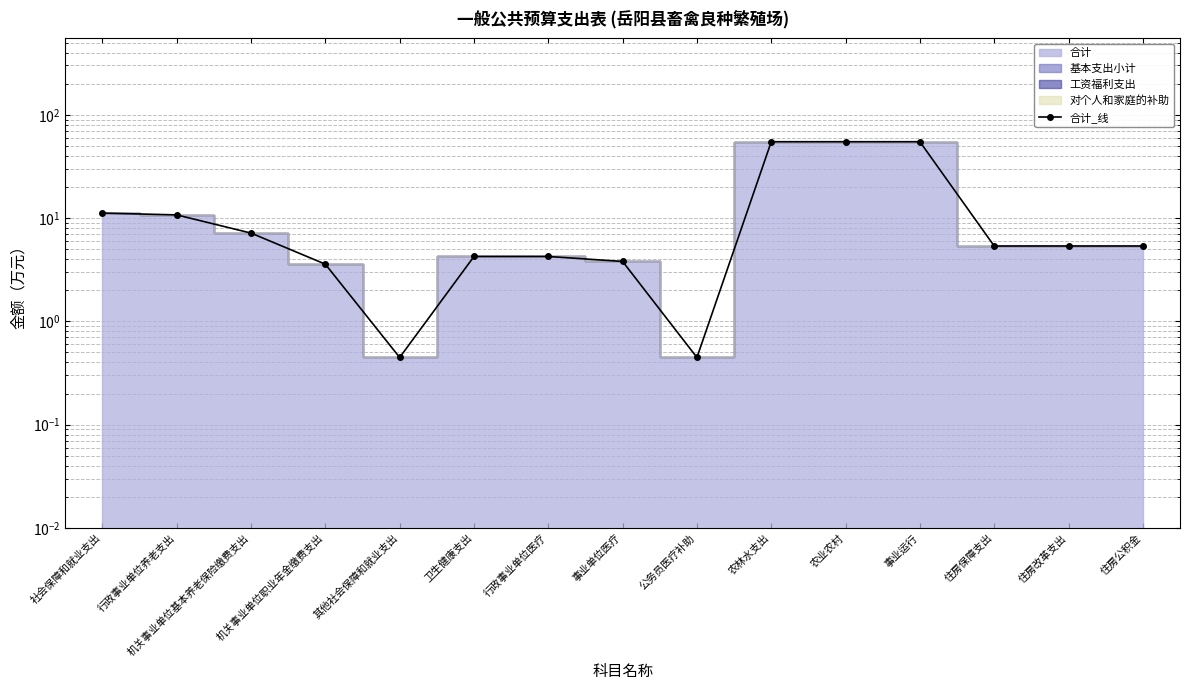

How many lines are shown in the chart?

1